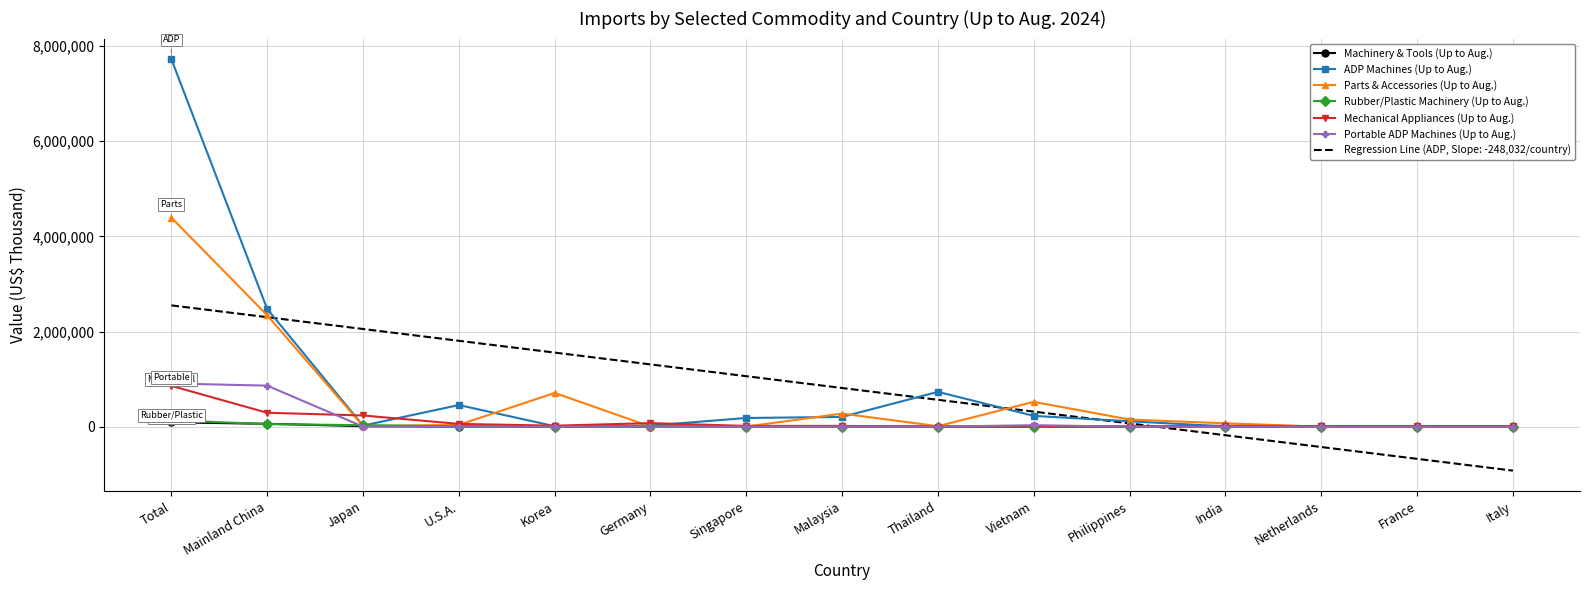

At which category is the sum across all series the highest?

Total